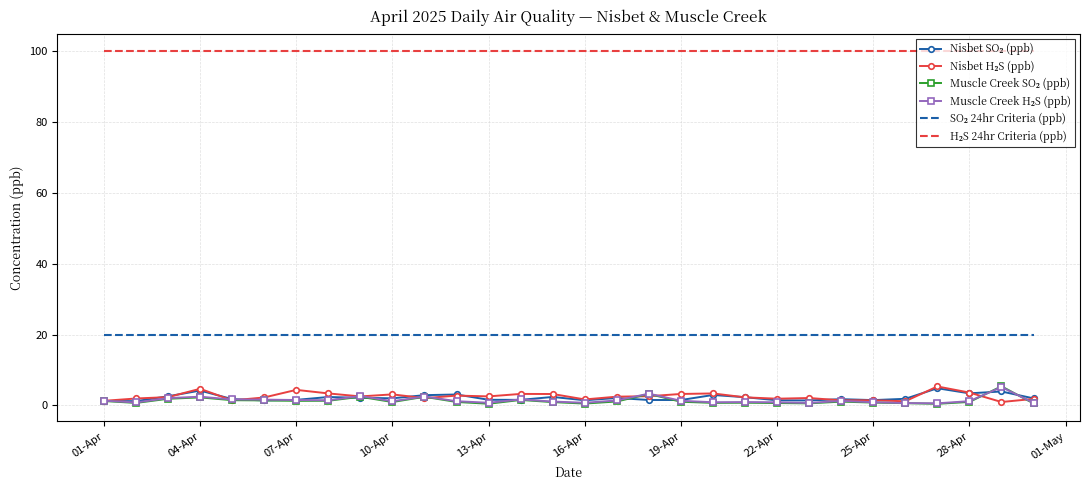

What is the greatest value displayed?

100.0